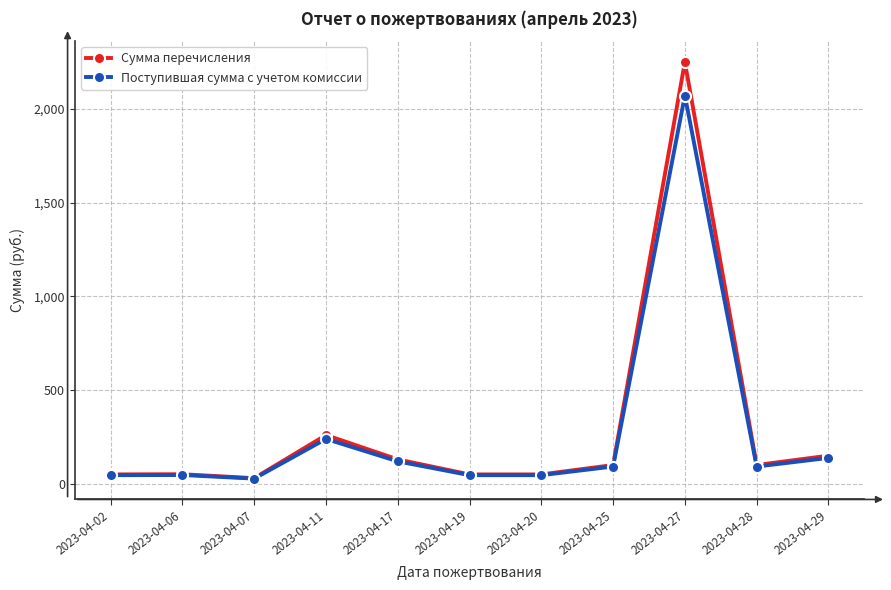

Is the value of Поступившая сумма с учетом комиссии at 2023-04-27 greater than the value of Сумма перечисления at 2023-04-17?

Yes